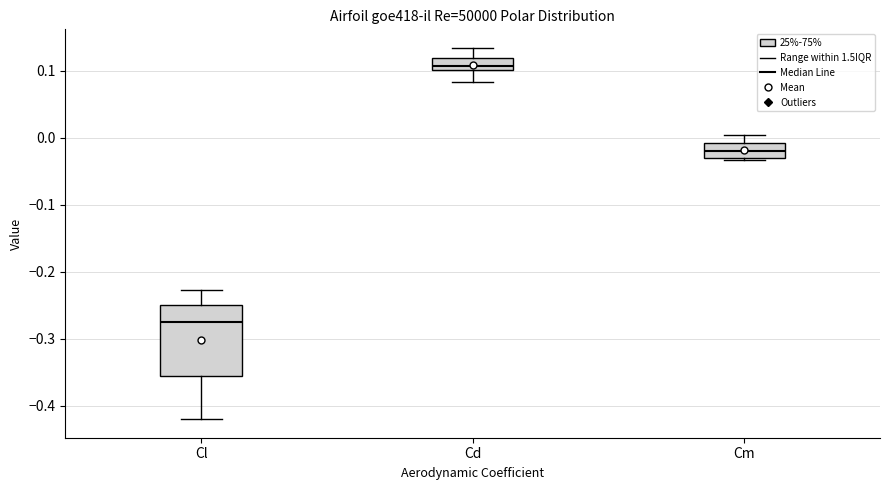

Which box is the tallest, from its lower edge to its upper edge?

Cl